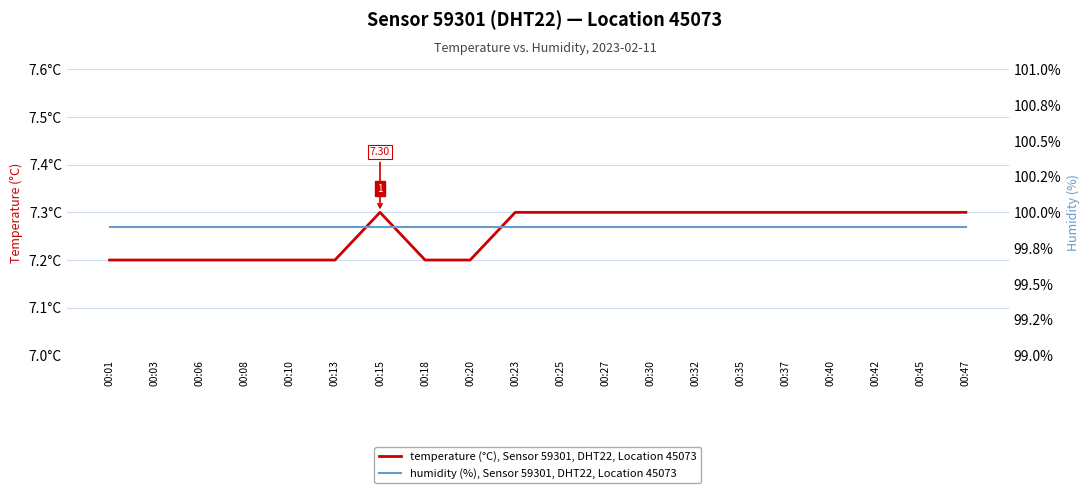

True or false: humidity (%), Sensor 59301, DHT22, Location 45073 has a value of 99.9 at 00:06.

True